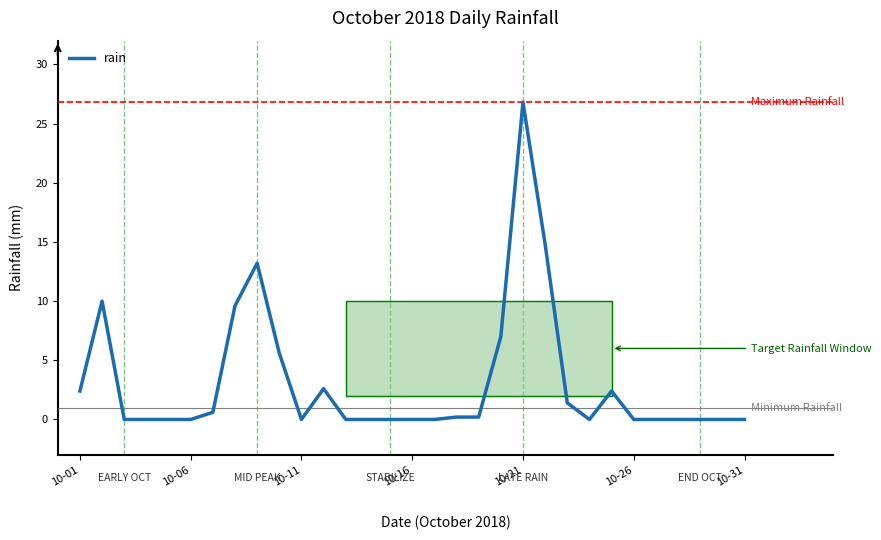

What is the average value?

3.1